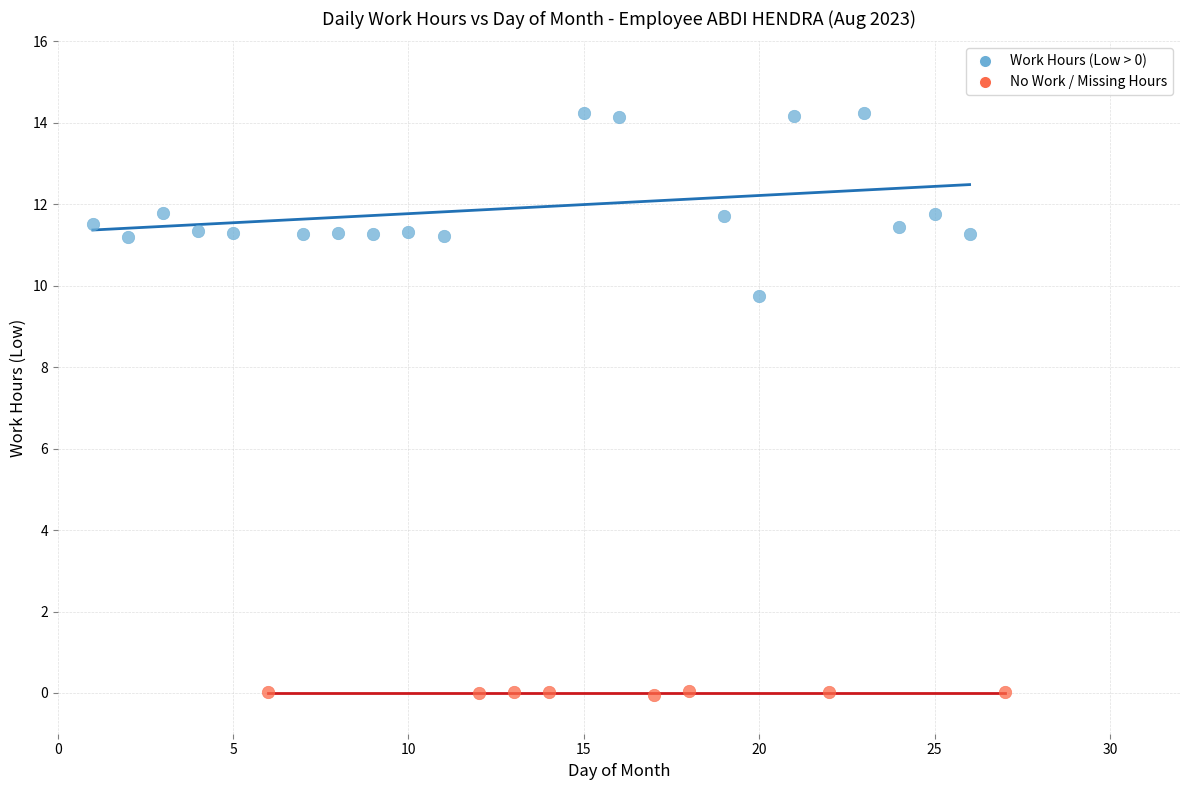

Which series contains the lowest Y value?

No Work / Missing Hours